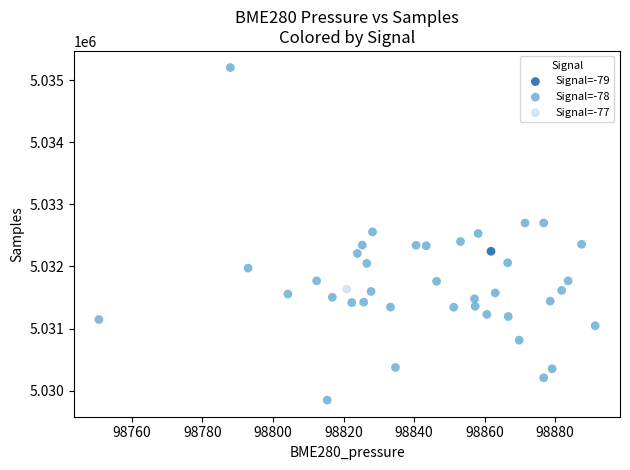

What are all the series names shown in the legend?

Signal=-79, Signal=-78, Signal=-77